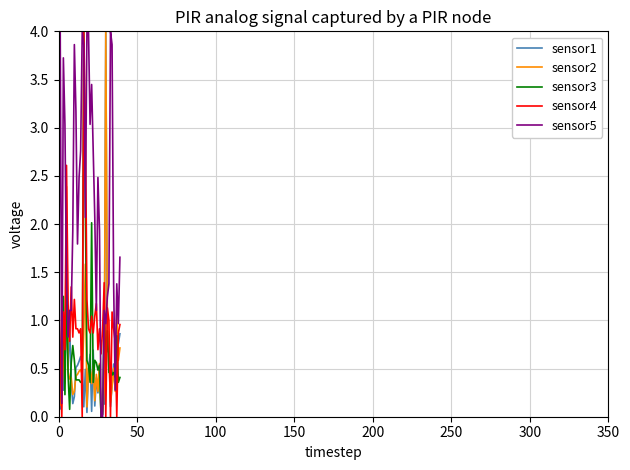

How many lines are shown in the chart?

5